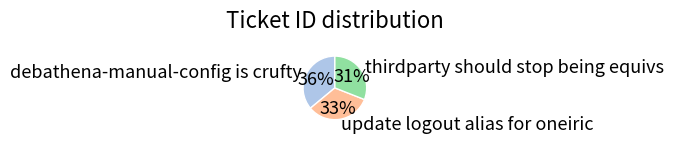

To the nearest percent, what percentage of the pie is debathena-manual-config is crufty?

36%